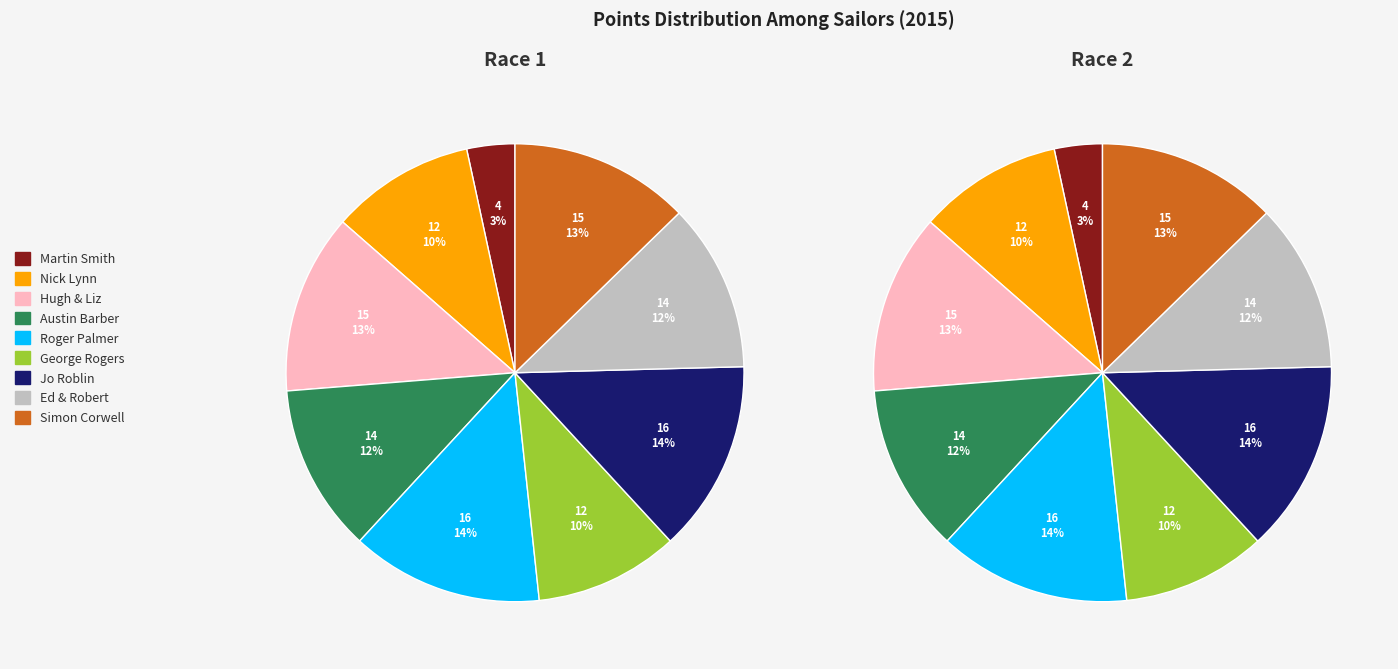

Which category has the smallest portion of the pie?

Martin Smith